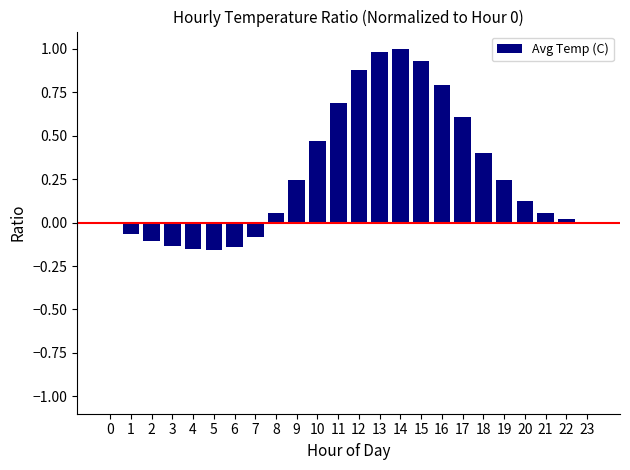

Count the number of data series in this chart.

1